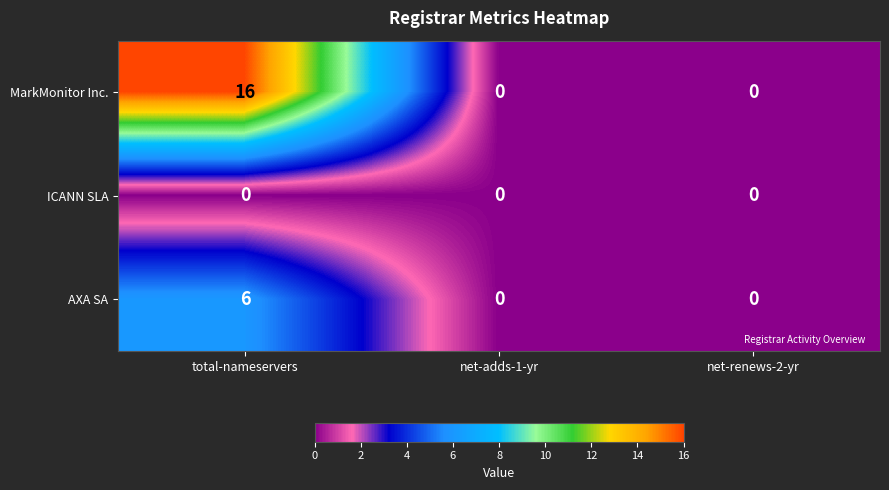

Reading left to right, what are all the values shown in this chart?

MarkMonitor Inc.: total-nameservers=16	net-adds-1-yr=0	net-renews-2-yr=0
ICANN SLA: total-nameservers=0	net-adds-1-yr=0	net-renews-2-yr=0
AXA SA: total-nameservers=6	net-adds-1-yr=0	net-renews-2-yr=0